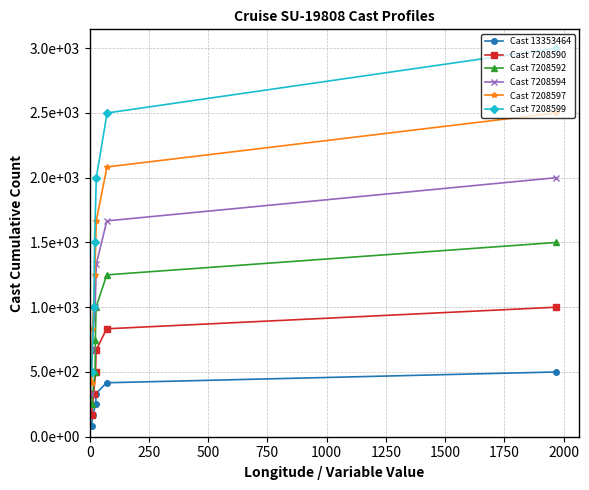

How many categories are shown in the chart?

6